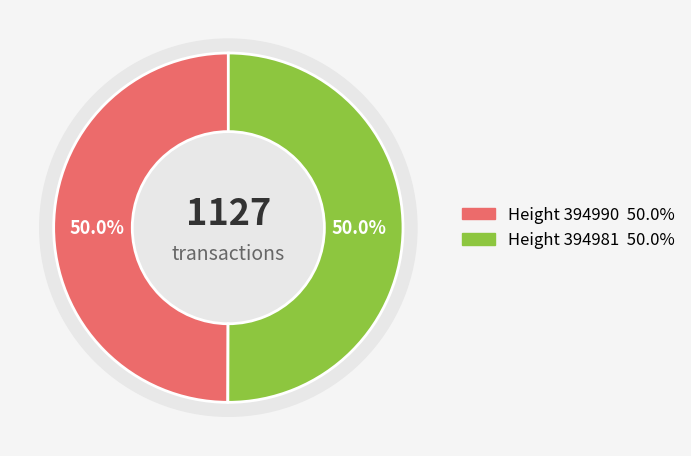

Is it true that 394981 is 38% of the pie?

False